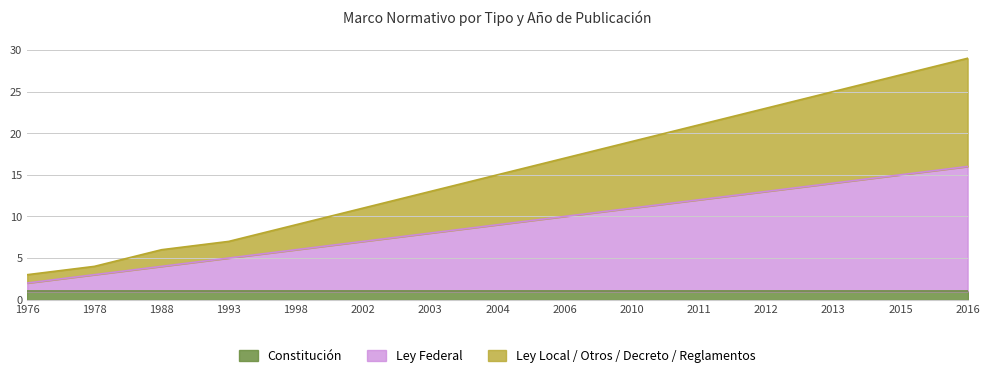

Does the chart display data point markers on the line(s)?

No